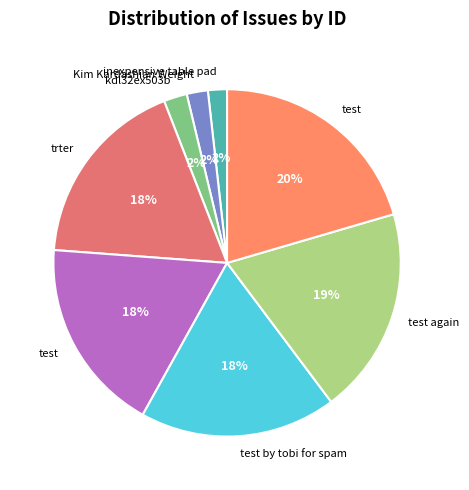

How many slices are in this pie chart?

8